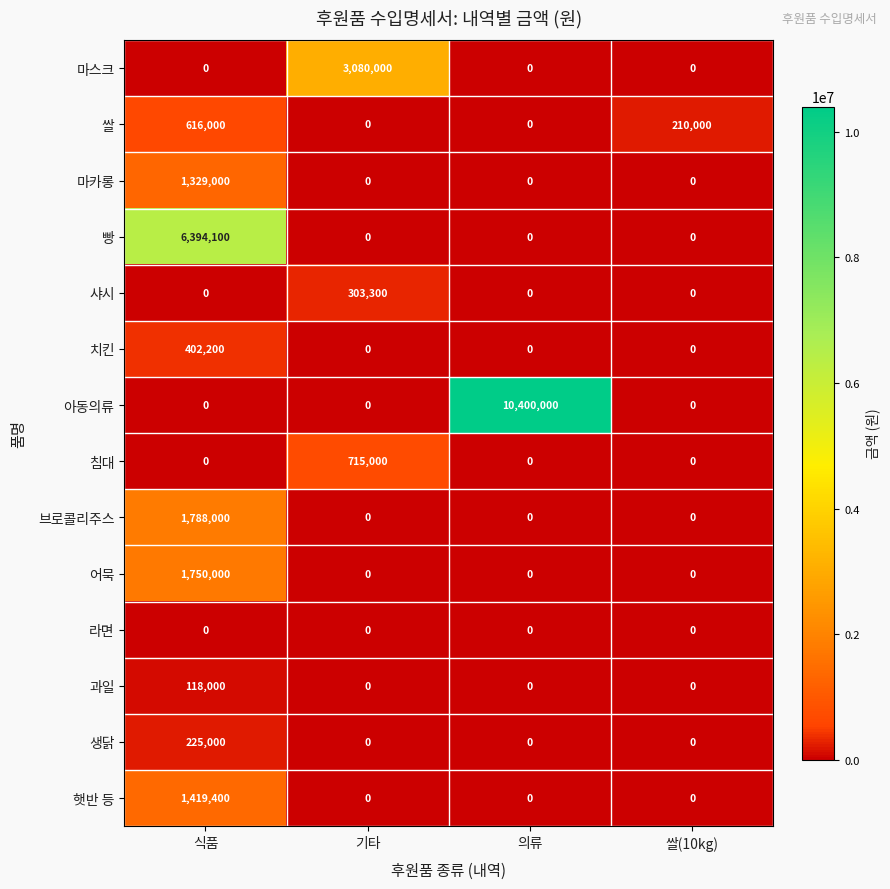

What is the greatest value displayed?

10400000